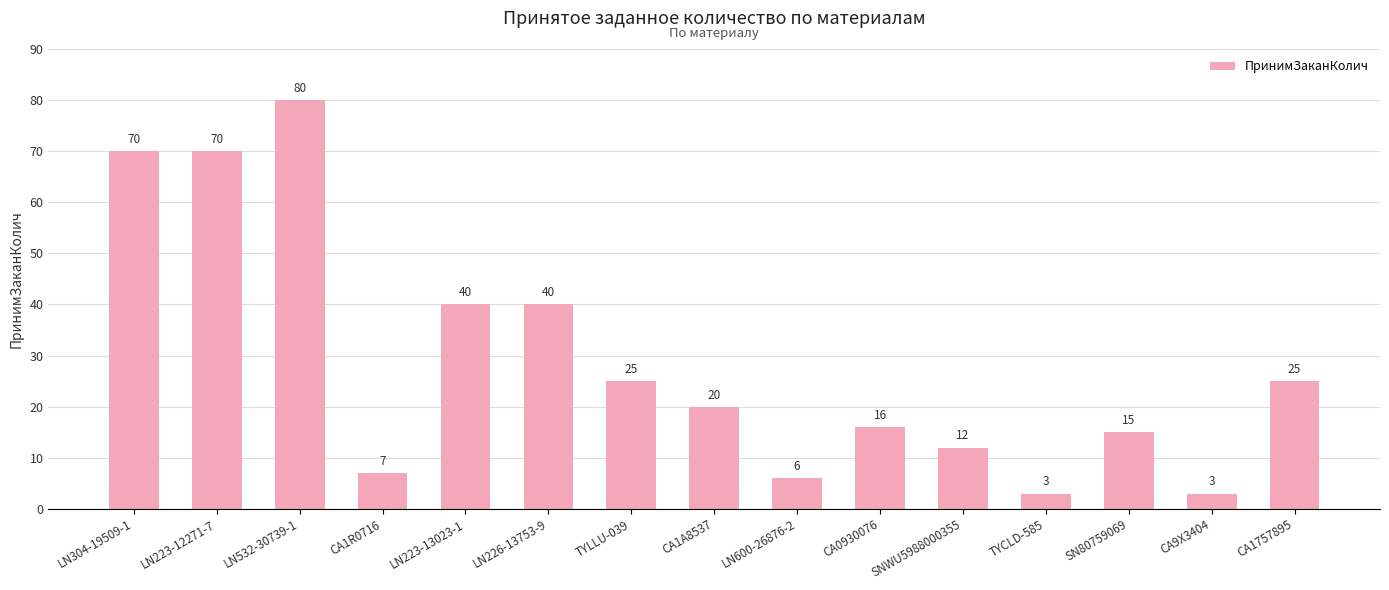

What is the minimum value shown in the chart?

3